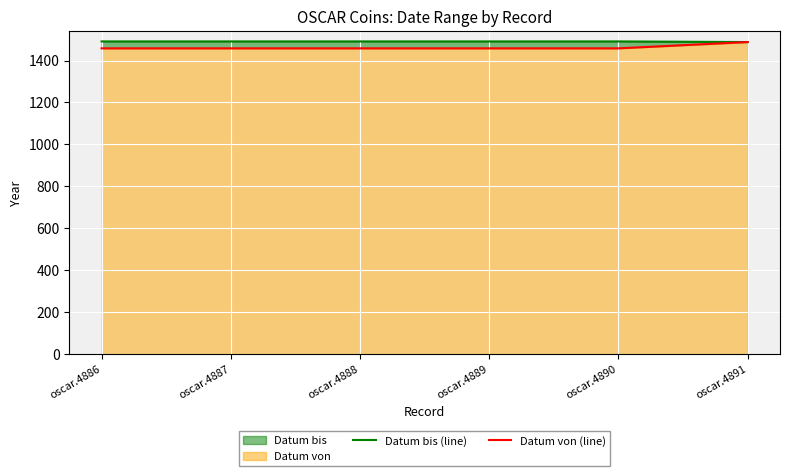

True or false: Datum von (line) and Datum bis (line) intersect in this chart.

False